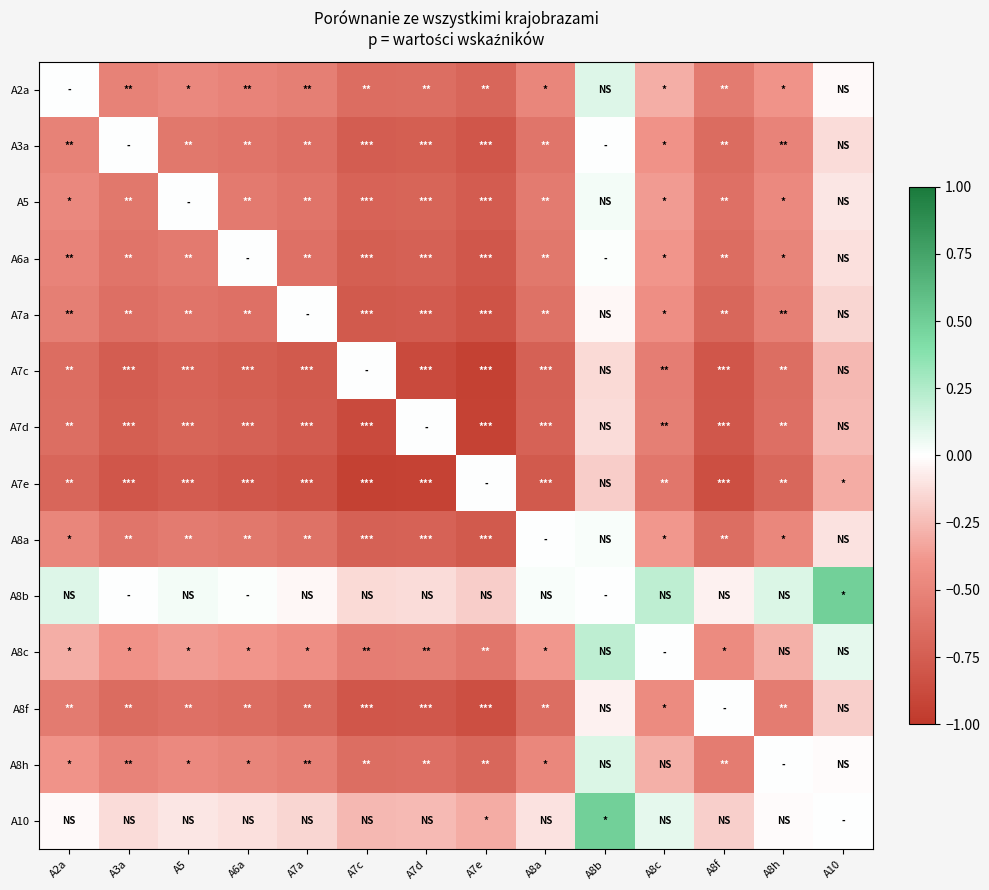

Reading left to right, list all the values displayed in this chart.

A2a: A2a=0.0	A3a=-0.5	A5=-0.5	A6a=-0.5	A7a=-0.5	A7c=-0.6	A7d=-0.6	A7e=-0.7	A8a=-0.5	A8b=0.1	A8c=-0.3	A8f=-0.6	A8h=-0.4	A10=-0.0
A3a: A2a=-0.5	A3a=0.0	A5=-0.6	A6a=-0.6	A7a=-0.6	A7c=-0.8	A7d=-0.7	A7e=-0.8	A8a=-0.6	A8b=0.0	A8c=-0.4	A8f=-0.7	A8h=-0.5	A10=-0.1
A5: A2a=-0.5	A3a=-0.6	A5=0.0	A6a=-0.6	A7a=-0.6	A7c=-0.7	A7d=-0.7	A7e=-0.8	A8a=-0.6	A8b=0.0	A8c=-0.4	A8f=-0.6	A8h=-0.5	A10=-0.1
A6a: A2a=-0.5	A3a=-0.6	A5=-0.6	A6a=0.0	A7a=-0.6	A7c=-0.7	A7d=-0.7	A7e=-0.8	A8a=-0.6	A8b=0.0	A8c=-0.4	A8f=-0.7	A8h=-0.5	A10=-0.1
A7a: A2a=-0.5	A3a=-0.6	A5=-0.6	A6a=-0.6	A7a=0.0	A7c=-0.8	A7d=-0.8	A7e=-0.8	A8a=-0.6	A8b=-0.0	A8c=-0.4	A8f=-0.7	A8h=-0.5	A10=-0.2
A7c: A2a=-0.6	A3a=-0.8	A5=-0.7	A6a=-0.7	A7a=-0.8	A7c=0.0	A7d=-0.9	A7e=-0.9	A8a=-0.7	A8b=-0.1	A8c=-0.5	A8f=-0.8	A8h=-0.6	A10=-0.3
A7d: A2a=-0.6	A3a=-0.7	A5=-0.7	A6a=-0.7	A7a=-0.8	A7c=-0.9	A7d=0.0	A7e=-0.9	A8a=-0.7	A8b=-0.1	A8c=-0.5	A8f=-0.8	A8h=-0.6	A10=-0.3
A7e: A2a=-0.7	A3a=-0.8	A5=-0.8	A6a=-0.8	A7a=-0.8	A7c=-0.9	A7d=-0.9	A7e=0.0	A8a=-0.8	A8b=-0.2	A8c=-0.6	A8f=-0.8	A8h=-0.7	A10=-0.3
A8a: A2a=-0.5	A3a=-0.6	A5=-0.6	A6a=-0.6	A7a=-0.6	A7c=-0.7	A7d=-0.7	A7e=-0.8	A8a=0.0	A8b=0.0	A8c=-0.4	A8f=-0.6	A8h=-0.5	A10=-0.1
A8b: A2a=0.1	A3a=0.0	A5=0.0	A6a=0.0	A7a=-0.0	A7c=-0.1	A7d=-0.1	A7e=-0.2	A8a=0.0	A8b=0.0	A8c=0.2	A8f=-0.0	A8h=0.1	A10=0.5
A8c: A2a=-0.3	A3a=-0.4	A5=-0.4	A6a=-0.4	A7a=-0.4	A7c=-0.5	A7d=-0.5	A7e=-0.6	A8a=-0.4	A8b=0.2	A8c=0.0	A8f=-0.5	A8h=-0.3	A10=0.1
A8f: A2a=-0.6	A3a=-0.7	A5=-0.6	A6a=-0.7	A7a=-0.7	A7c=-0.8	A7d=-0.8	A7e=-0.8	A8a=-0.6	A8b=-0.0	A8c=-0.5	A8f=0.0	A8h=-0.6	A10=-0.2
A8h: A2a=-0.4	A3a=-0.5	A5=-0.5	A6a=-0.5	A7a=-0.5	A7c=-0.6	A7d=-0.6	A7e=-0.7	A8a=-0.5	A8b=0.1	A8c=-0.3	A8f=-0.6	A8h=0.0	A10=-0.0
A10: A2a=-0.0	A3a=-0.1	A5=-0.1	A6a=-0.1	A7a=-0.2	A7c=-0.3	A7d=-0.3	A7e=-0.3	A8a=-0.1	A8b=0.5	A8c=0.1	A8f=-0.2	A8h=-0.0	A10=0.0